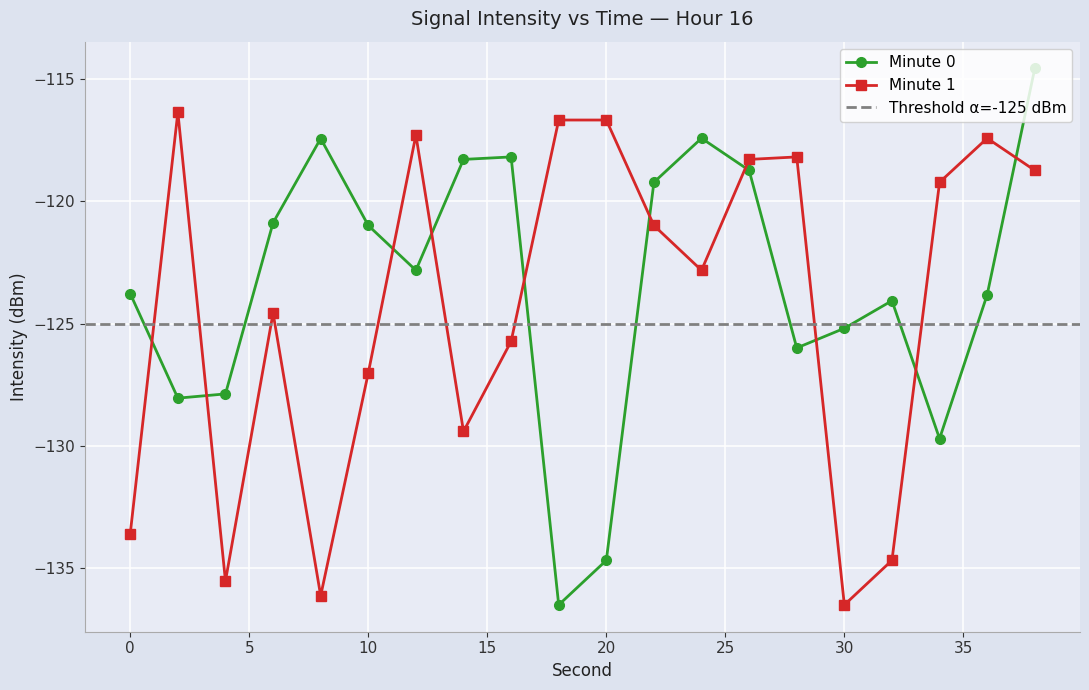

What is the difference between the highest and lowest values at 38?

4.2